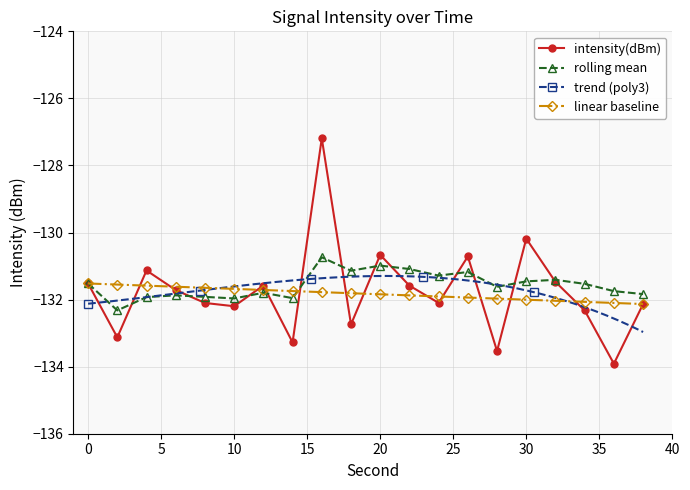

True or false: rolling mean has more than 2 interior local peaks.

True